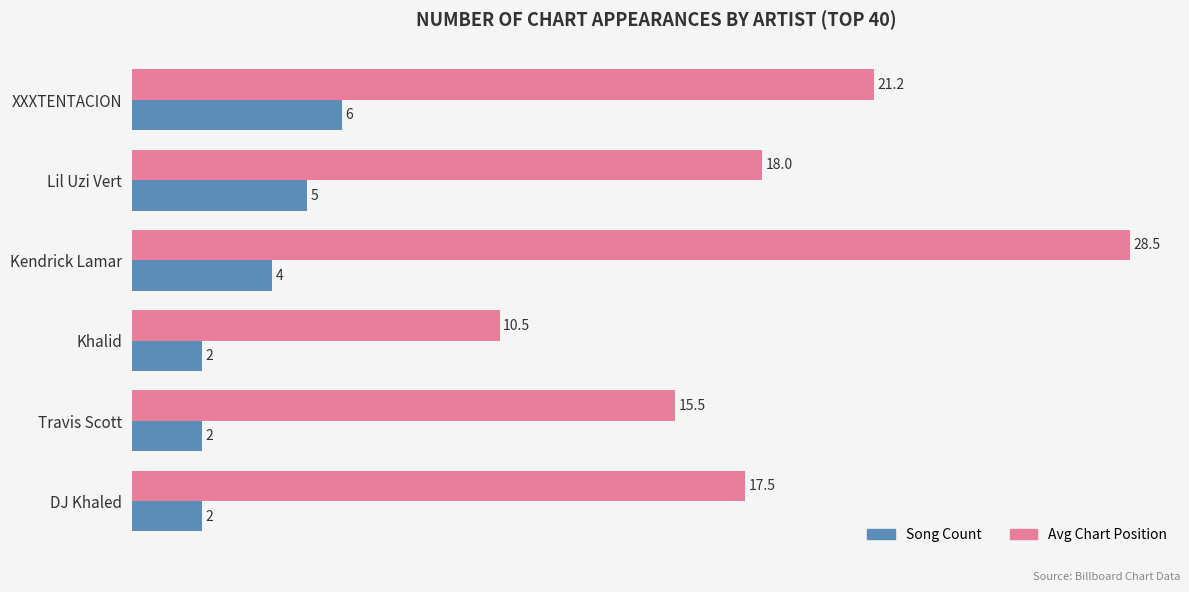

Which category has the lowest value in the Avg Chart Position series?

Khalid